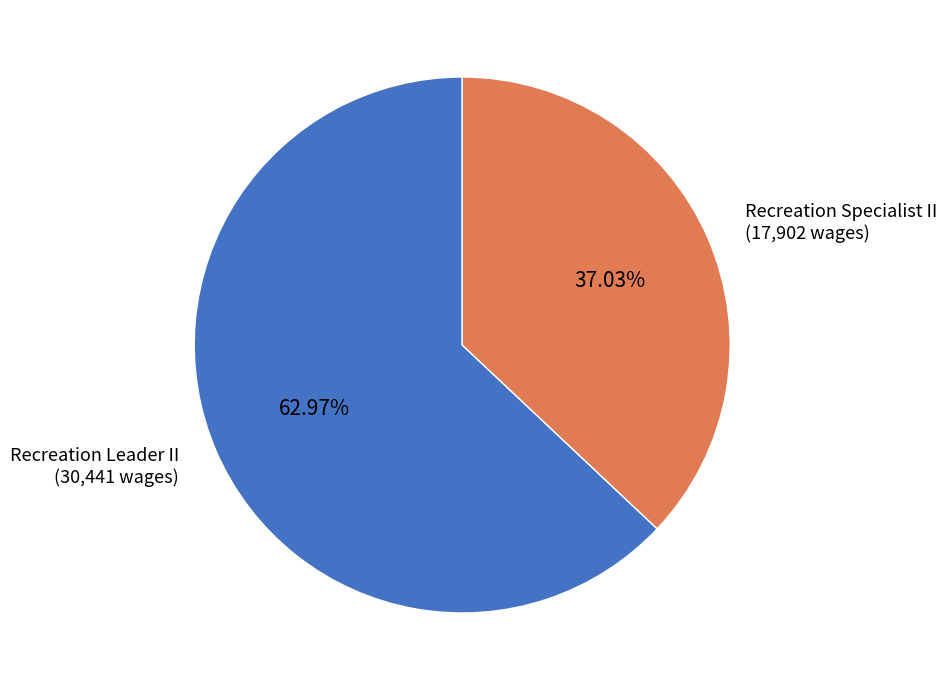

To the nearest percent, what portion does Recreation Specialist II represent?

37%